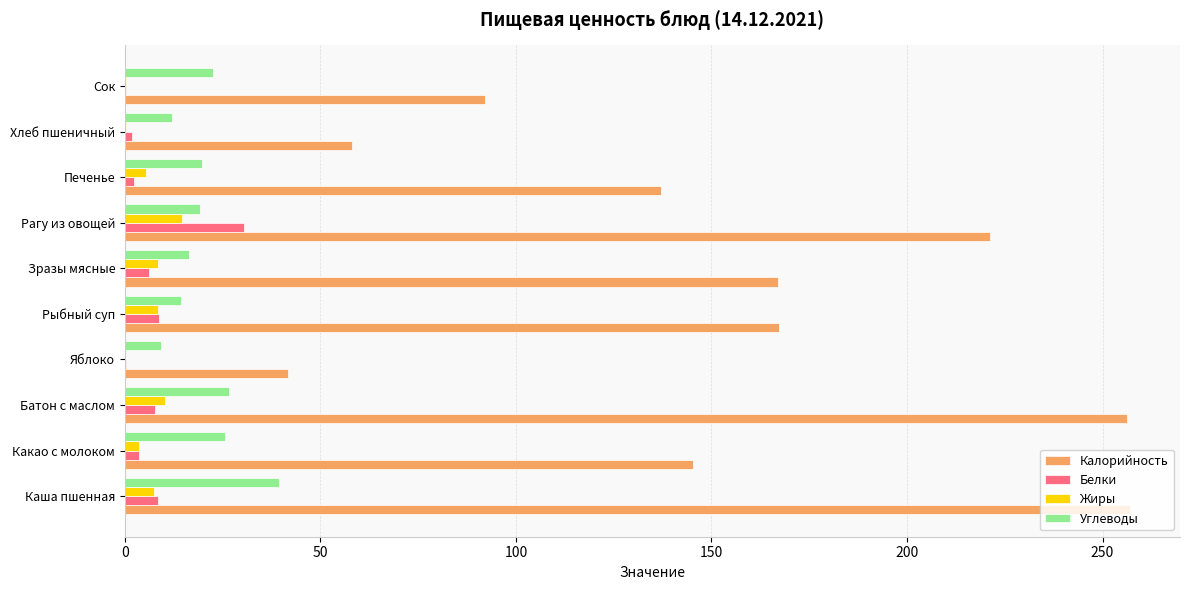

Is it true that Белки equals 30.5 at Рагу из овощей?

True